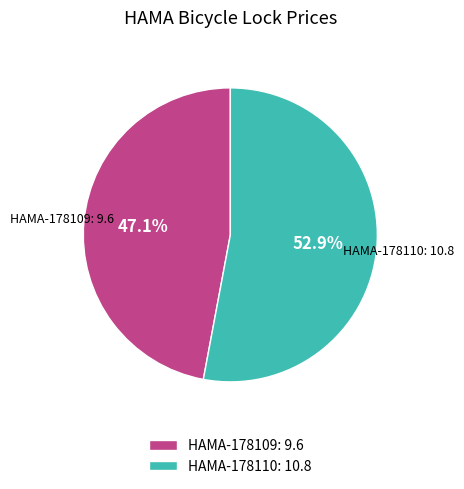

What is the smallest slice in the pie chart?

HAMA-178109